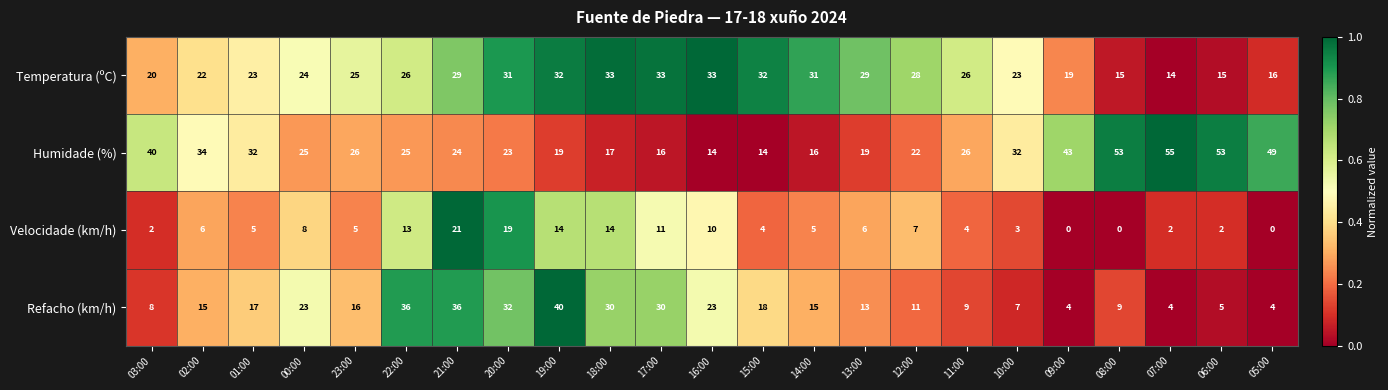

Count the number of data series in this chart.

4